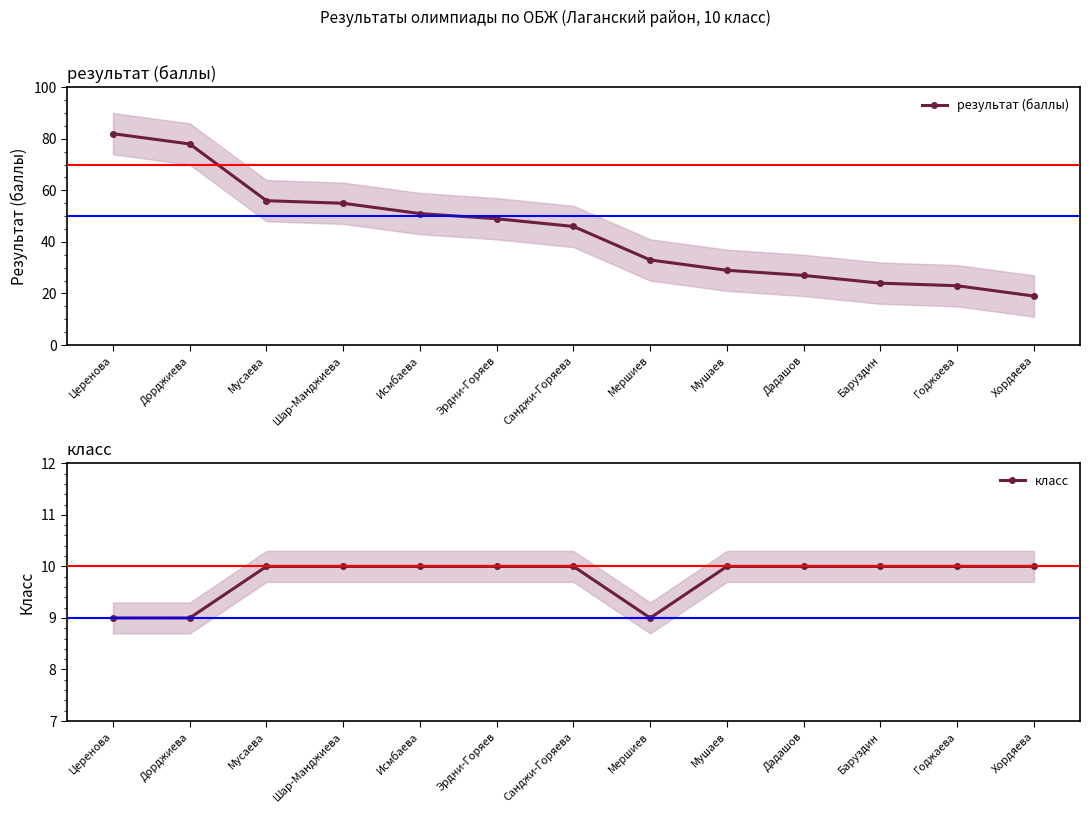

The value of результат (баллы) at Годжаева is 33. True or false?

False